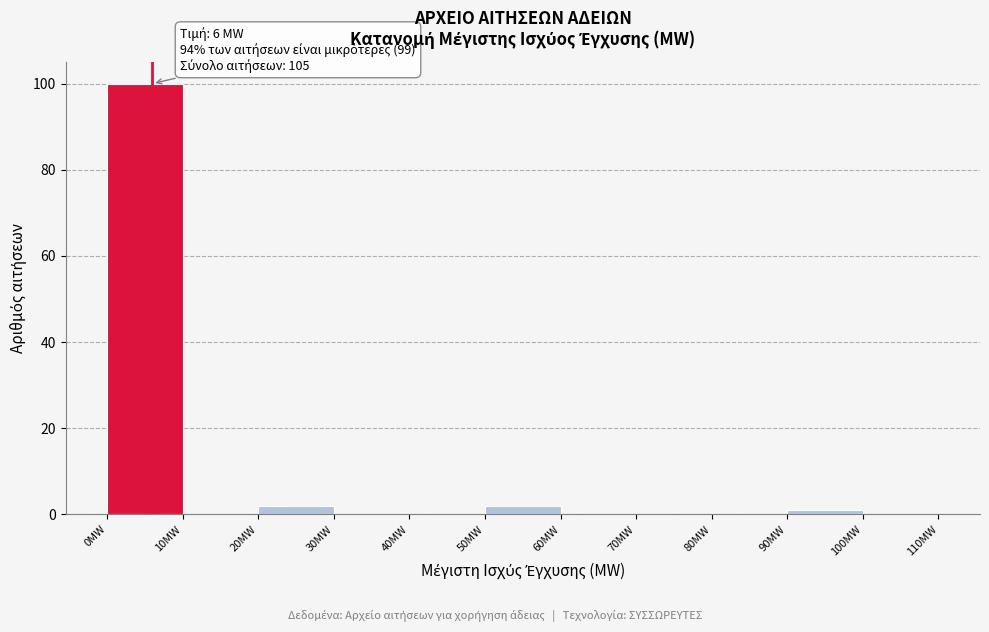

Over which range of the x-axis is the bar tallest?

0 to 10